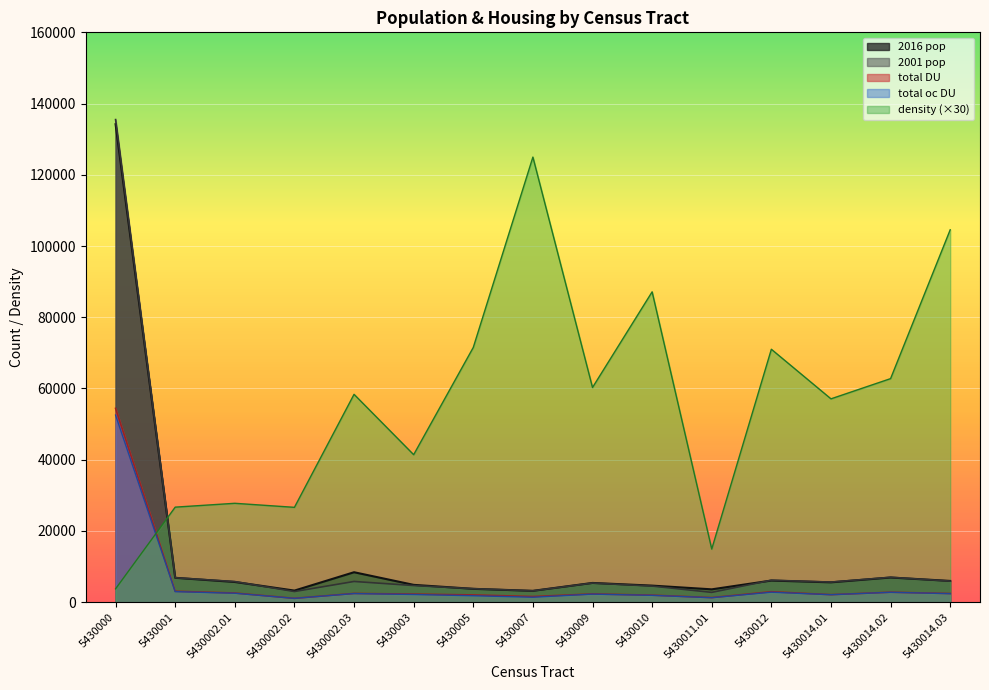

Which series has the largest range (max minus min)?

2001 pop